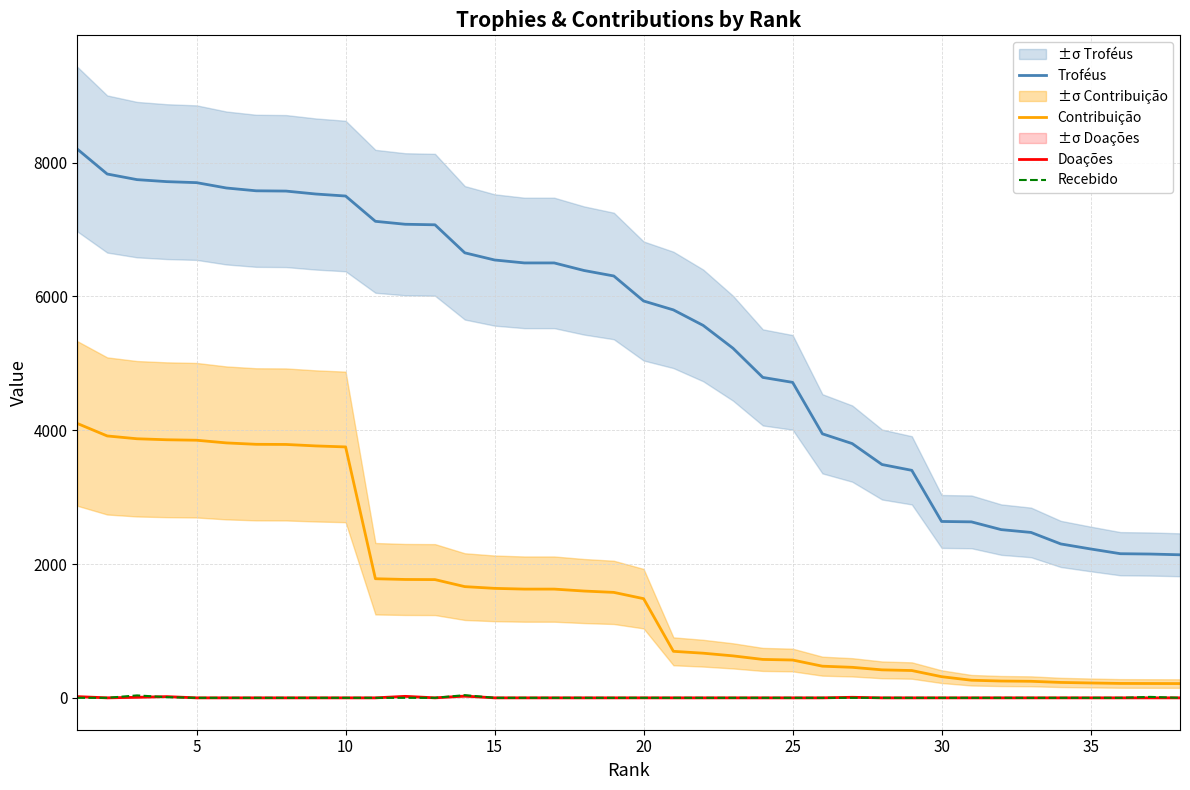

True or false: Doações has a value of 0 at 30.

True